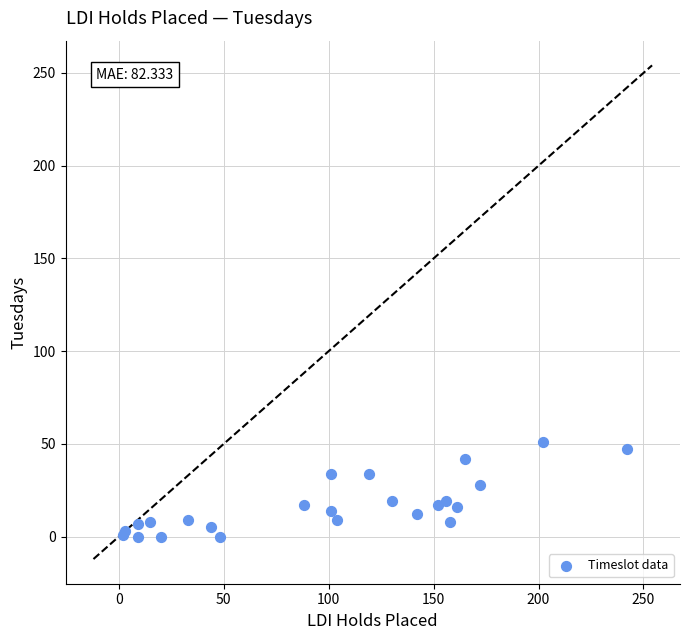

What Y value in the scatter plot is closest to 25?

28